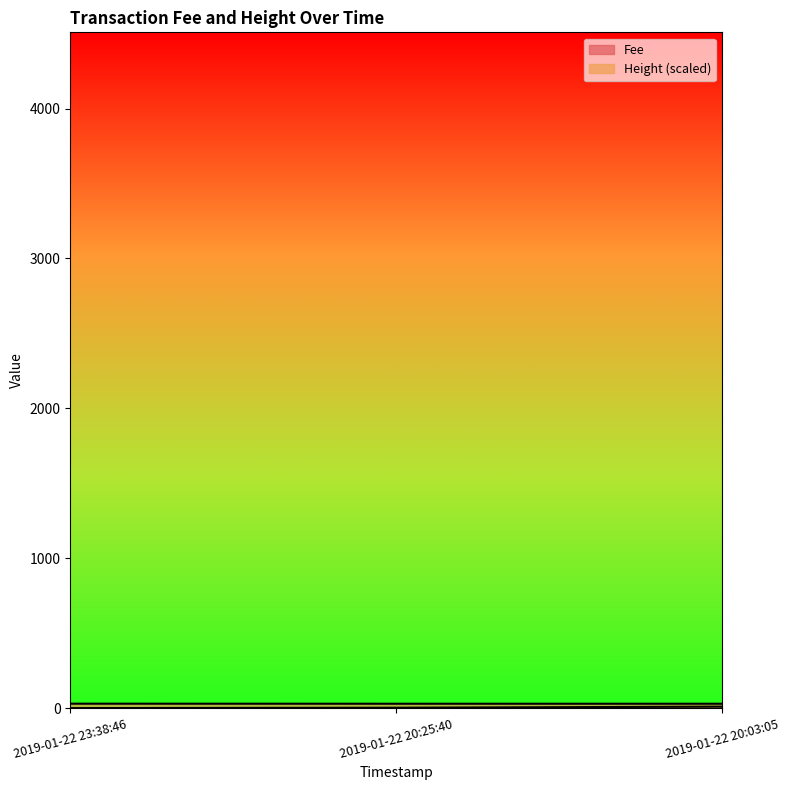

What are all the series names shown in the legend?

Fee, Height